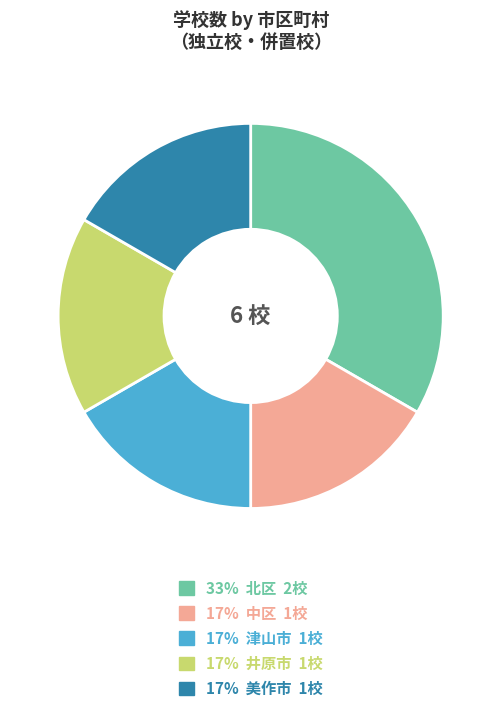

Is there a majority slice in this chart?

No